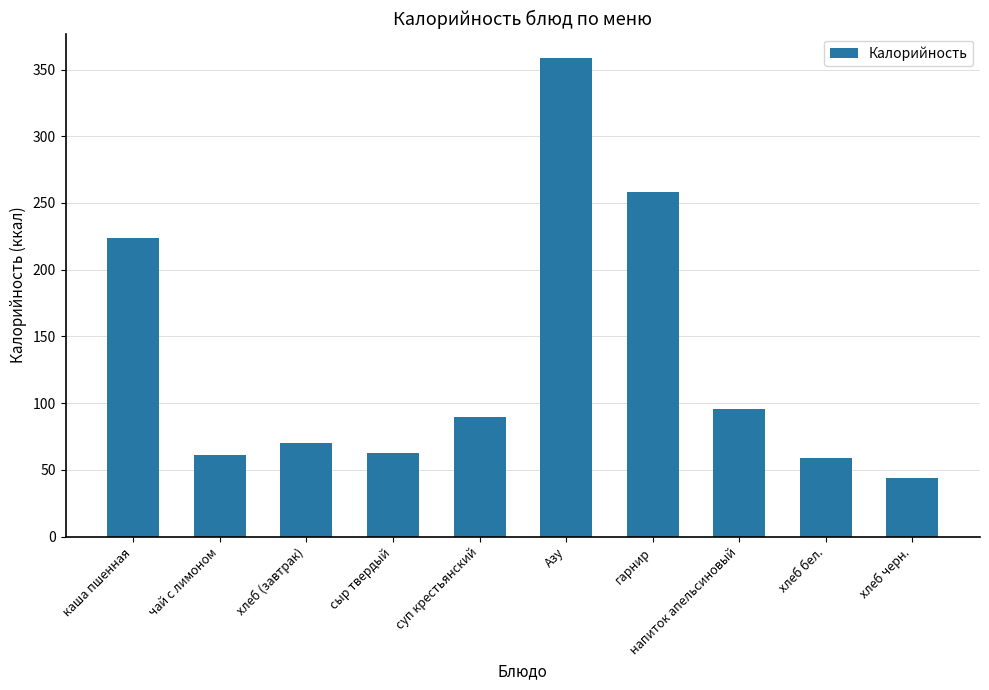

At which label does the data first exceed 90?

каша пшенная